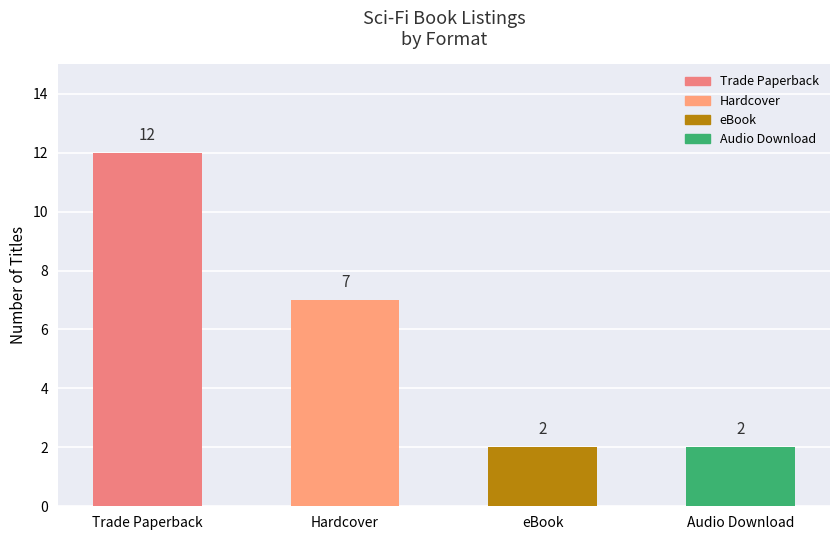

How many bars are there in total?

4